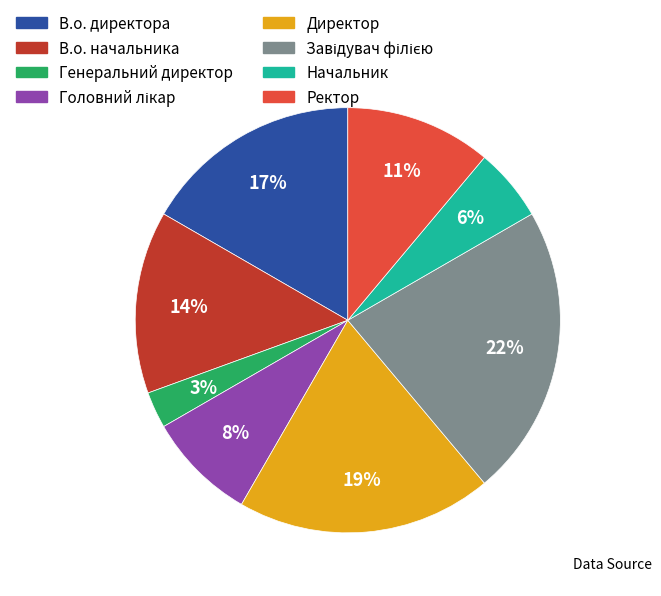

Is there any slice that represents more than half of the pie?

No